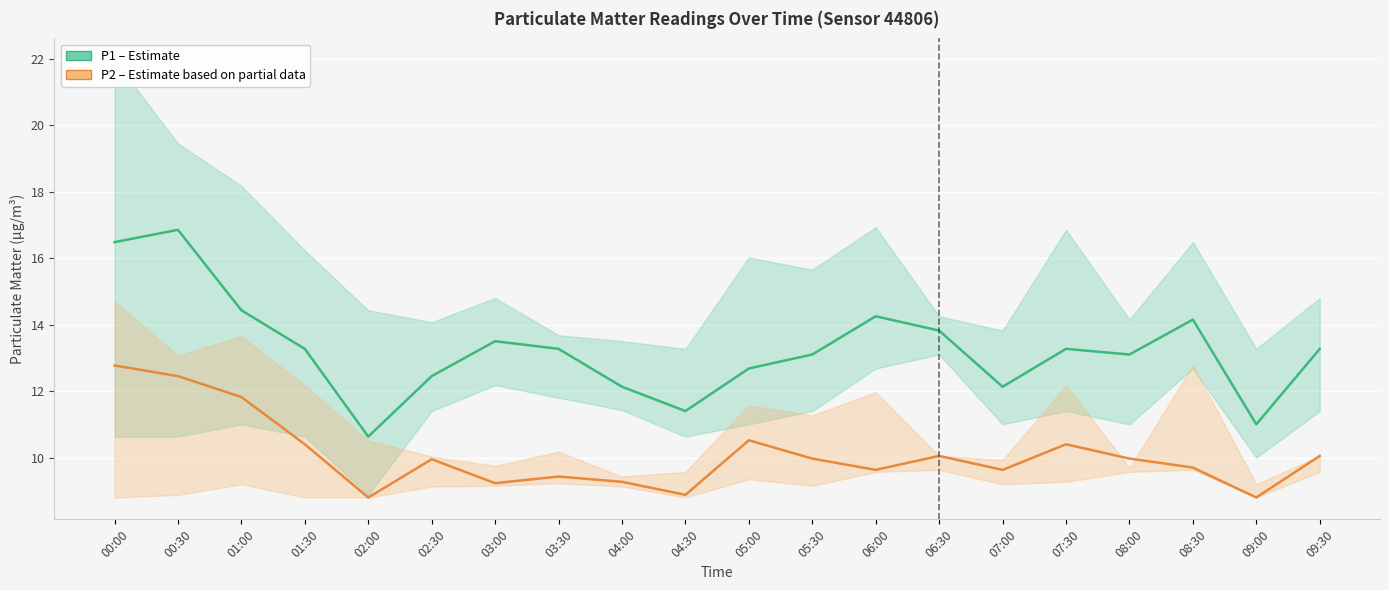

True or false: P1 (PM10) and P2 (PM2.5) intersect in this chart.

False